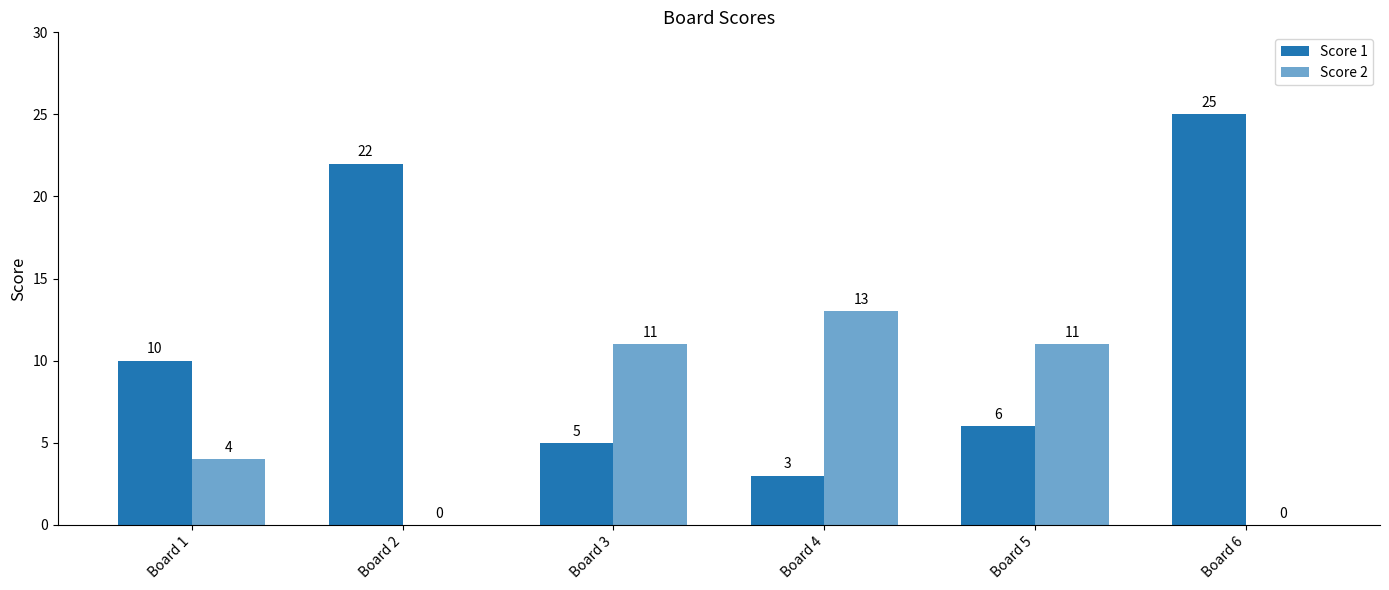

What value does the Score 1 series have at Board 6, to the nearest 5?

25